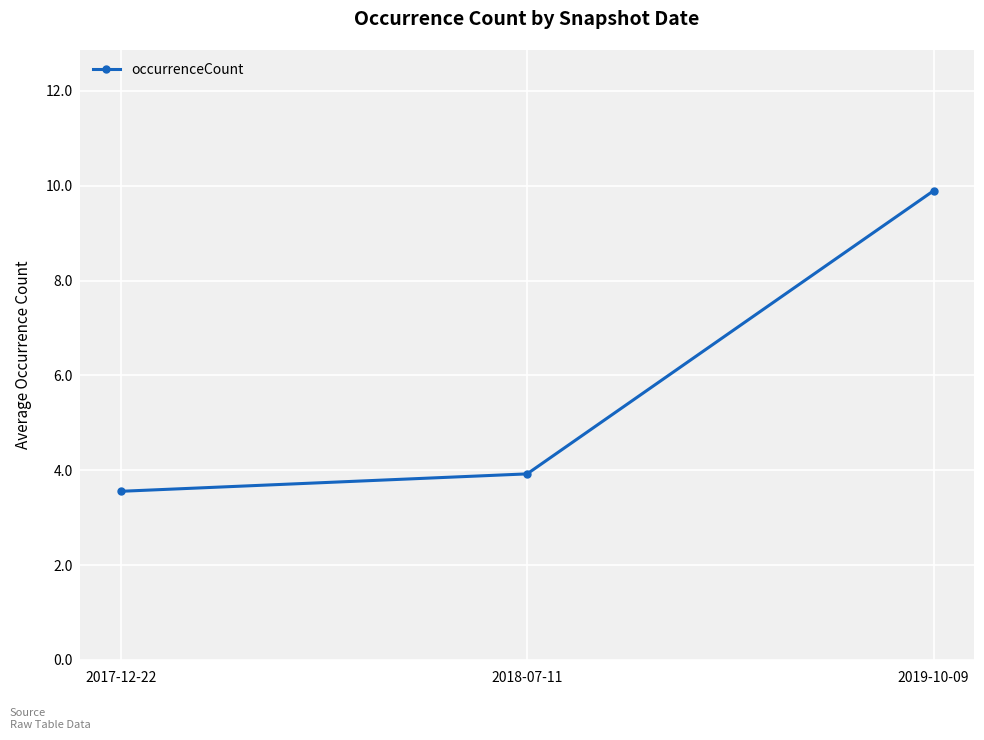

What is the sum of the values at 2018-07-11 and 2017-12-22?

7.5